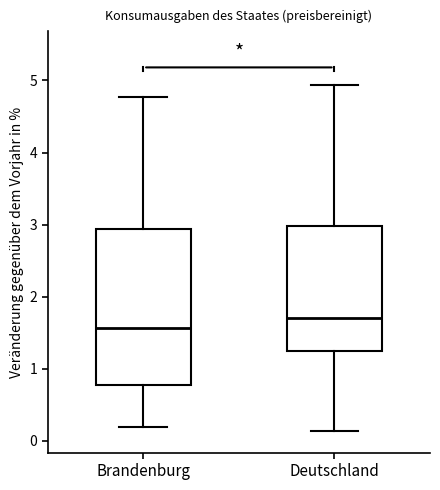

Reading left to right, read every box against the y-axis: the position of its median line, the range the box covers, and the ends of its whiskers. The values are not printed on the chart, so give them approximately, as read against the axis.

Brandenburg: median 1.6, box 0.8 to 2.9, whiskers 0.2 to 4.8
Deutschland: median 1.7, box 1.2 to 3.0, whiskers 0.1 to 4.9